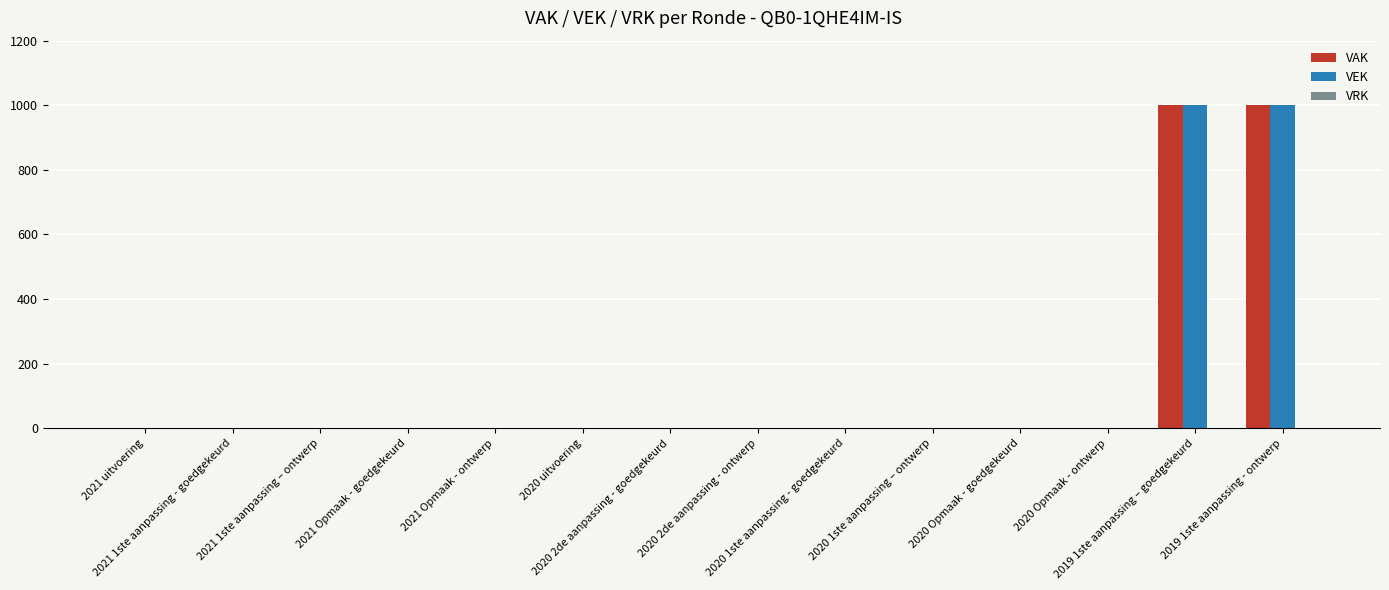

What is the maximum value shown in the chart?

1000